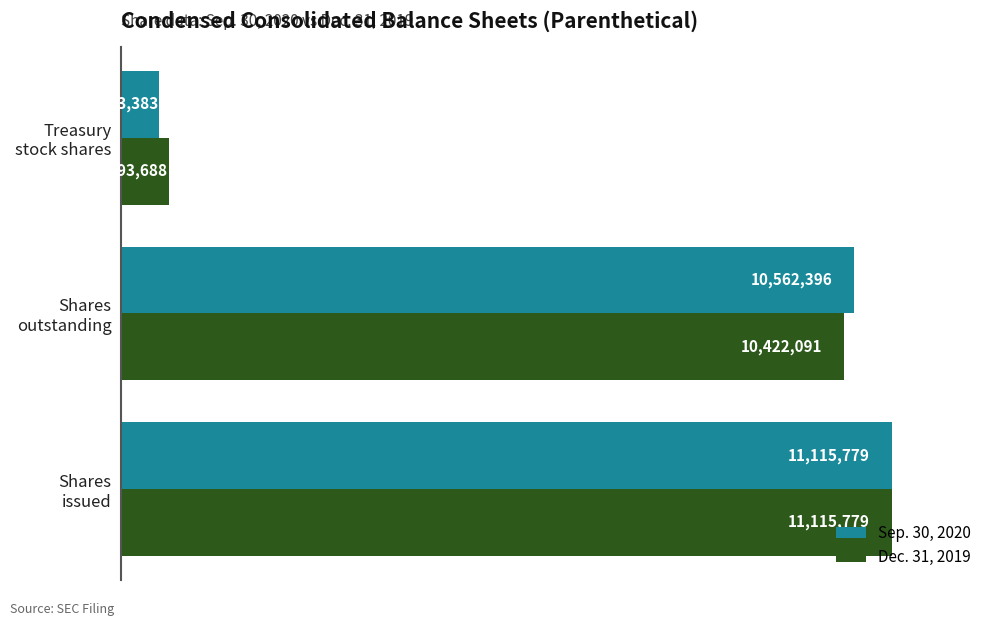

Which series has the widest spread of values?

Sep. 30, 2020